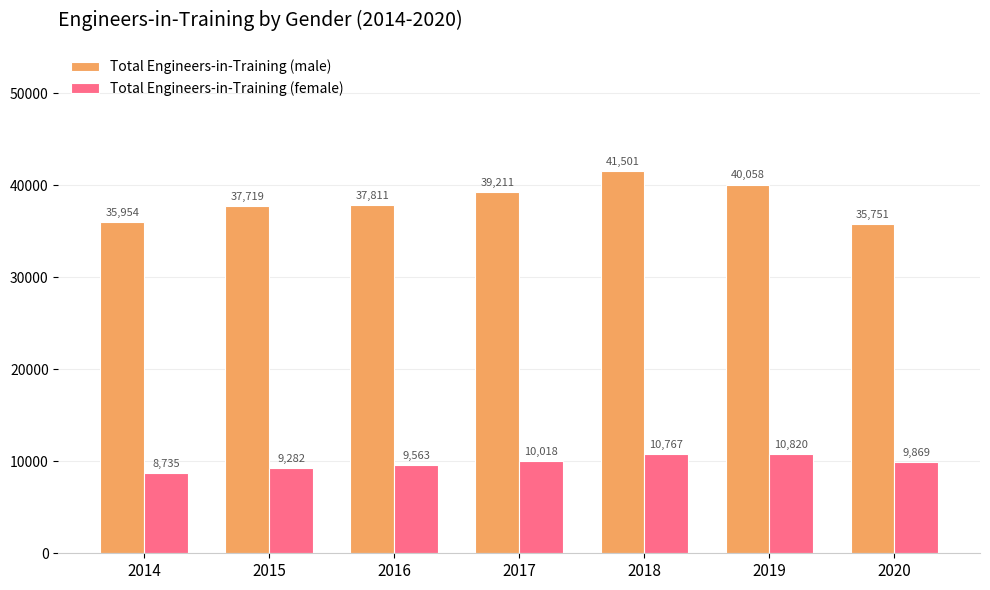

Where is Total Engineers-in-Training (female) nearest to the value 9777?

2020